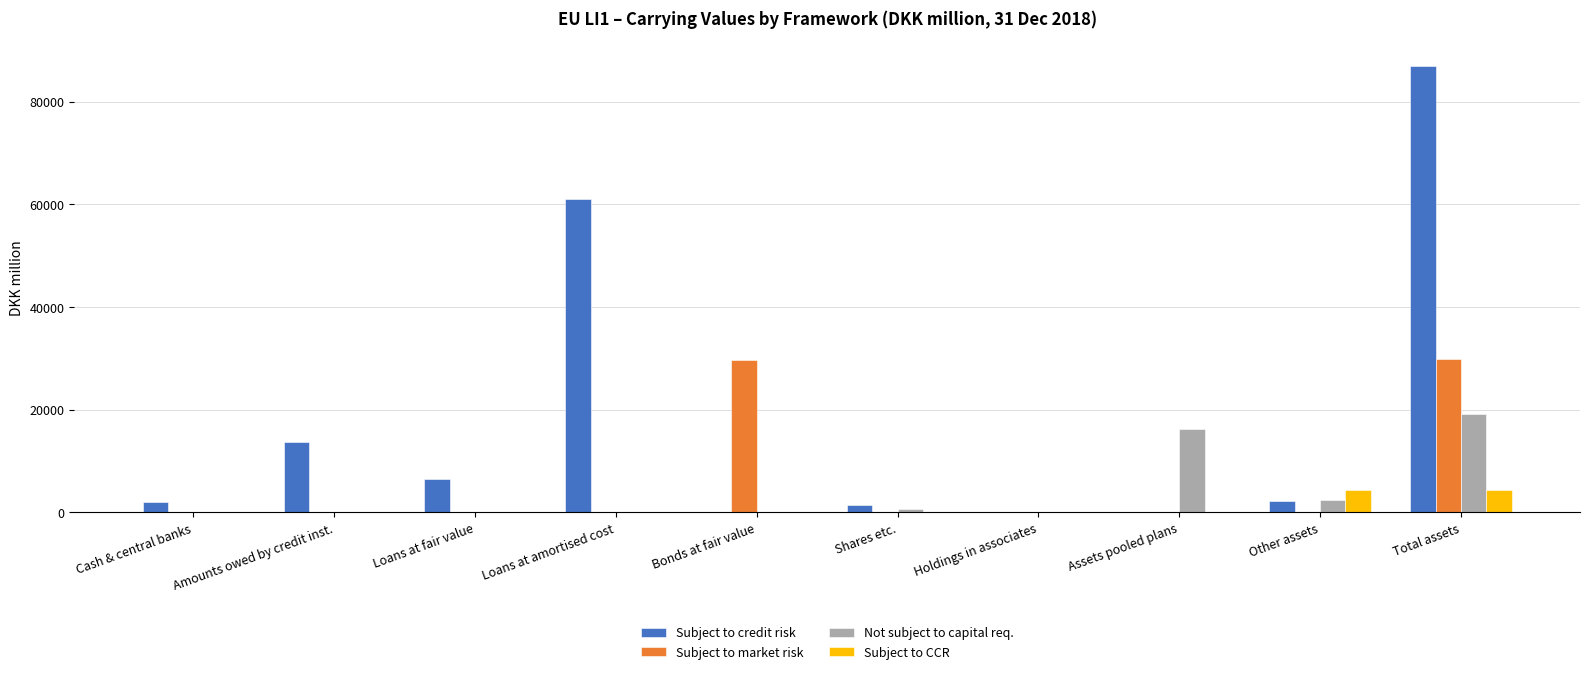

Is the value of Subject to credit risk at Cash & central banks greater than the value of Not subject to capital req. at Loans at fair value?

Yes